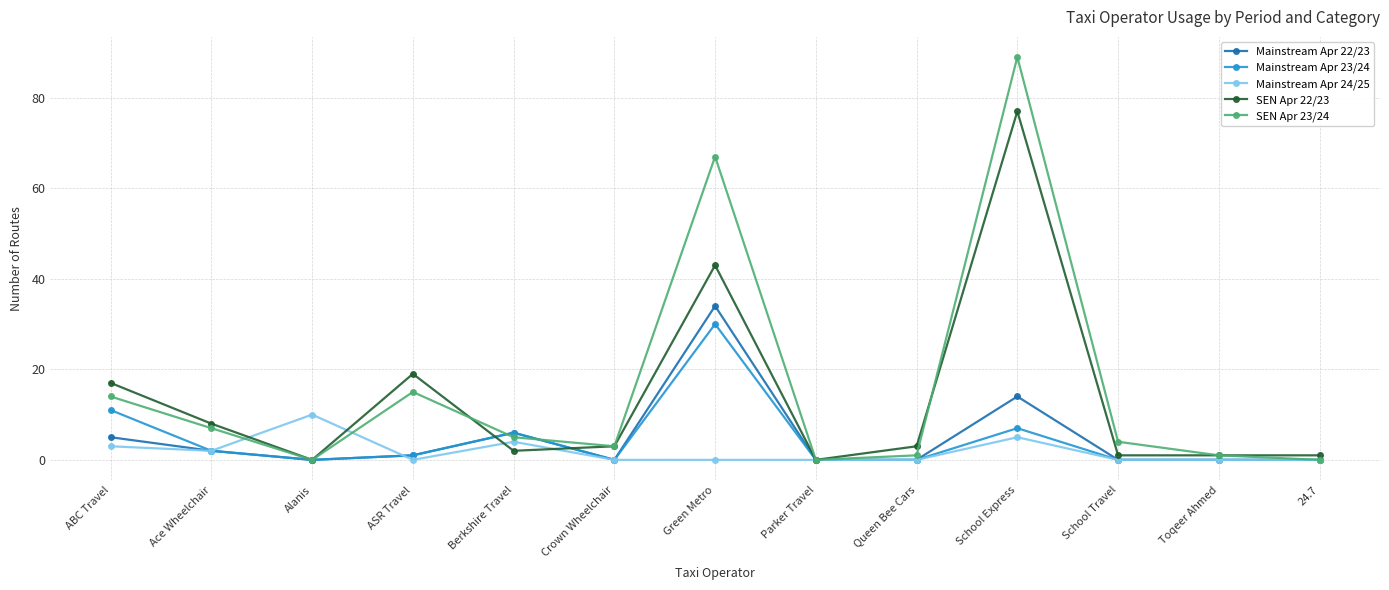

What is the label of the 3rd point from the right?

School Travel